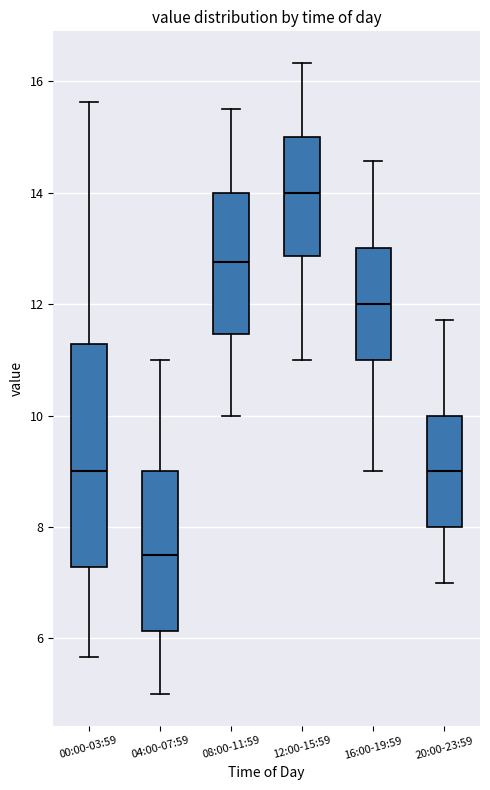

Reading left to right, read every box against the y-axis: the position of its median line, the range the box covers, and the ends of its whiskers. The values are not printed on the chart, so give them approximately, as read against the axis.

00:00-03:59: median 9.0, box 7.2 to 11.2, whiskers 5.6 to 15.6
04:00-07:59: median 7.6, box 6.2 to 9.0, whiskers 5.0 to 11.0
08:00-11:59: median 12.8, box 11.4 to 14.0, whiskers 10.0 to 15.6
12:00-15:59: median 14.0, box 12.8 to 15.0, whiskers 11.0 to 16.4
16:00-19:59: median 12.0, box 11.0 to 13.0, whiskers 9.0 to 14.6
20:00-23:59: median 9.0, box 8.0 to 10.0, whiskers 7.0 to 11.8